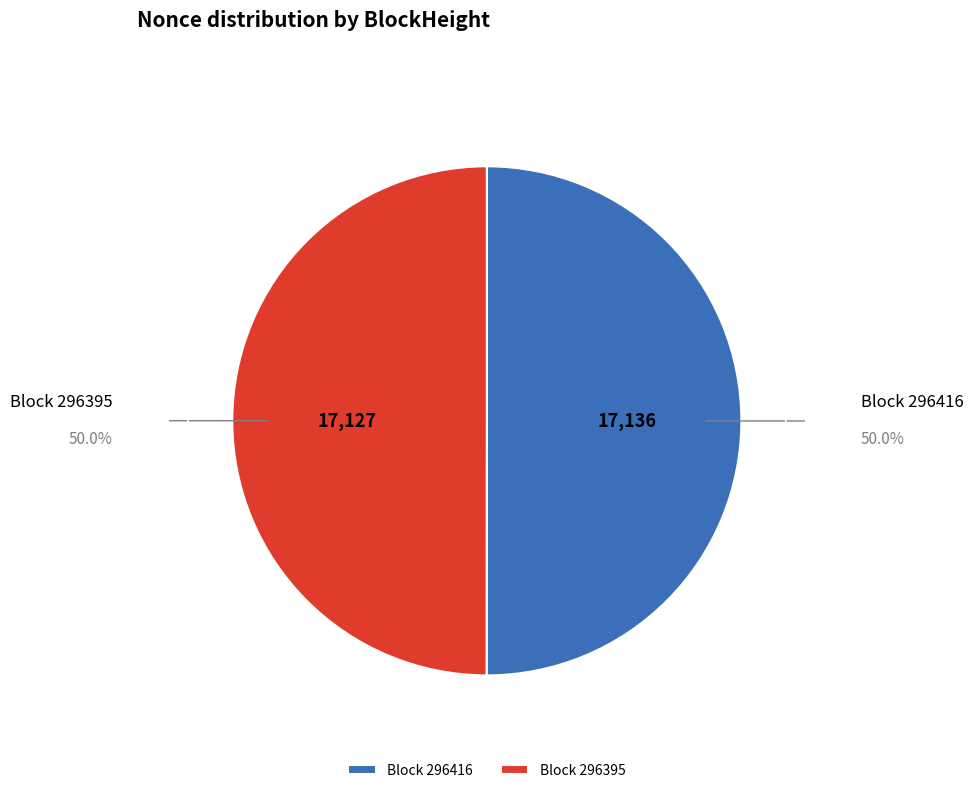

Approximately how many times larger is the value at Block 296416 compared to Block 296395?

1.0